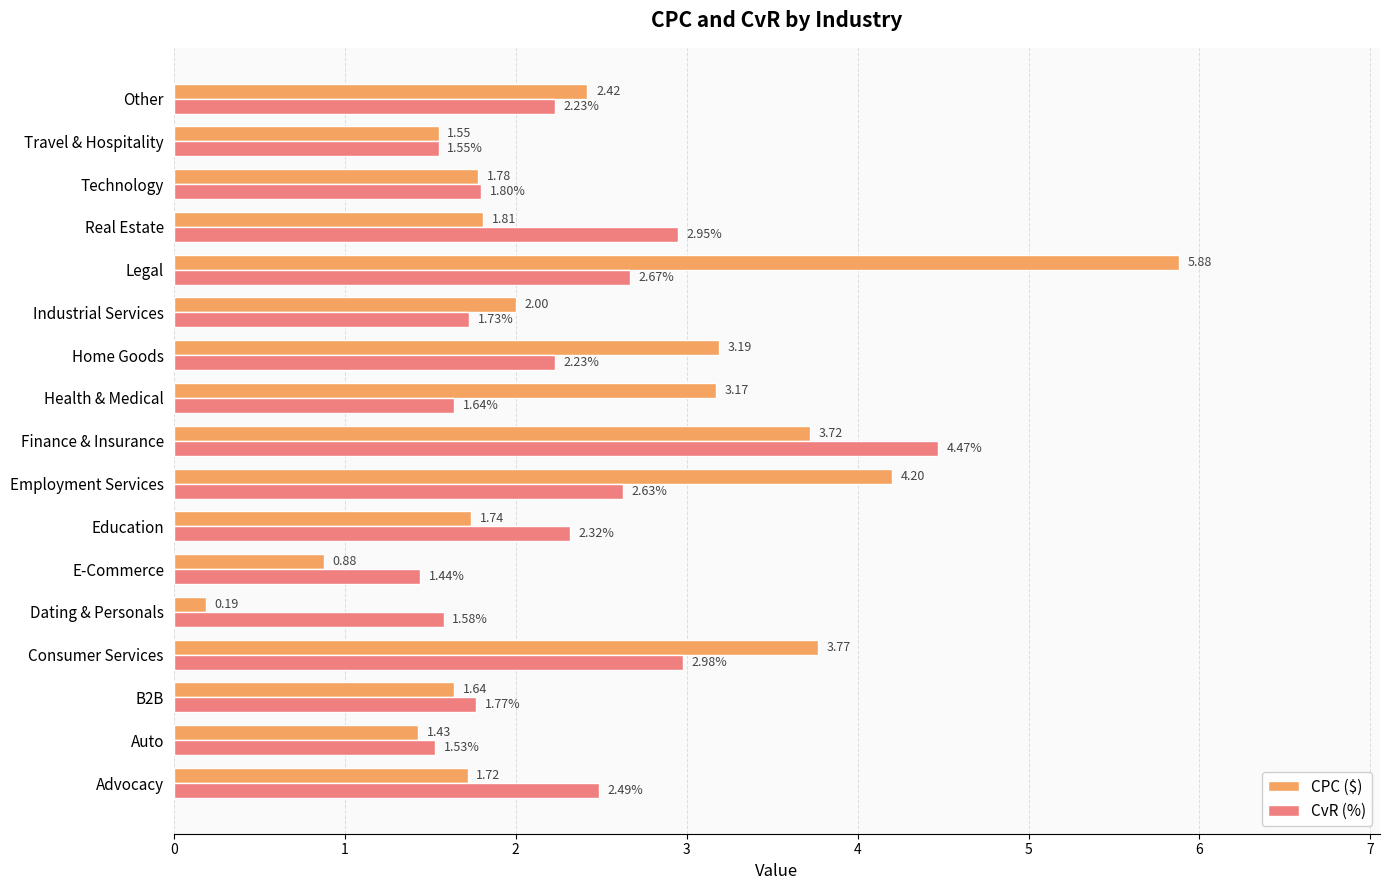

Which series changed the most between Health & Medical and Home Goods?

CvR (%)